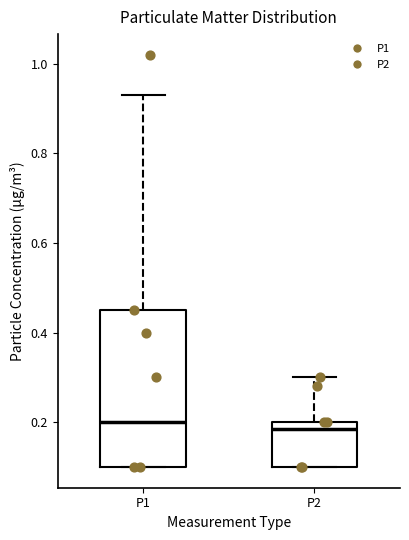

Where does the median line of the box for P2 sit on the y-axis? The values are not printed on the chart, so give them approximately, as read against the axis.

0.18